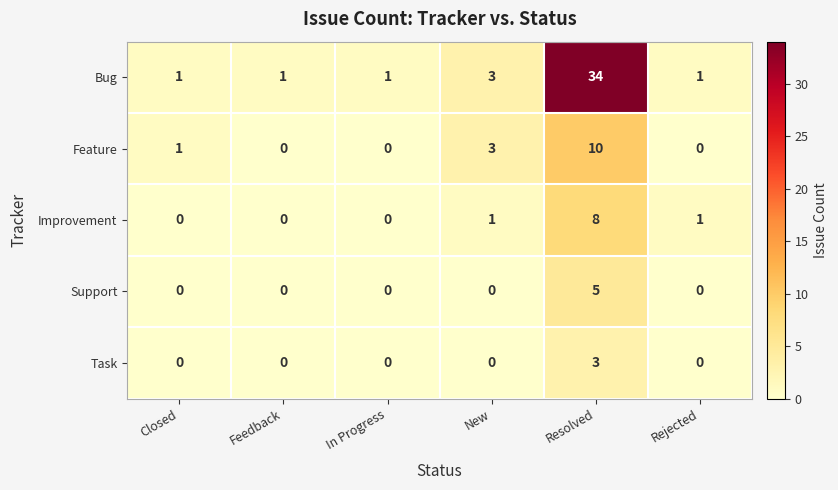

Reading left to right, list all the values displayed in this chart.

Bug: Closed=1	Feedback=1	In Progress=1	New=3	Resolved=34	Rejected=1
Feature: Closed=1	Feedback=0	In Progress=0	New=3	Resolved=10	Rejected=0
Improvement: Closed=0	Feedback=0	In Progress=0	New=1	Resolved=8	Rejected=1
Support: Closed=0	Feedback=0	In Progress=0	New=0	Resolved=5	Rejected=0
Task: Closed=0	Feedback=0	In Progress=0	New=0	Resolved=3	Rejected=0